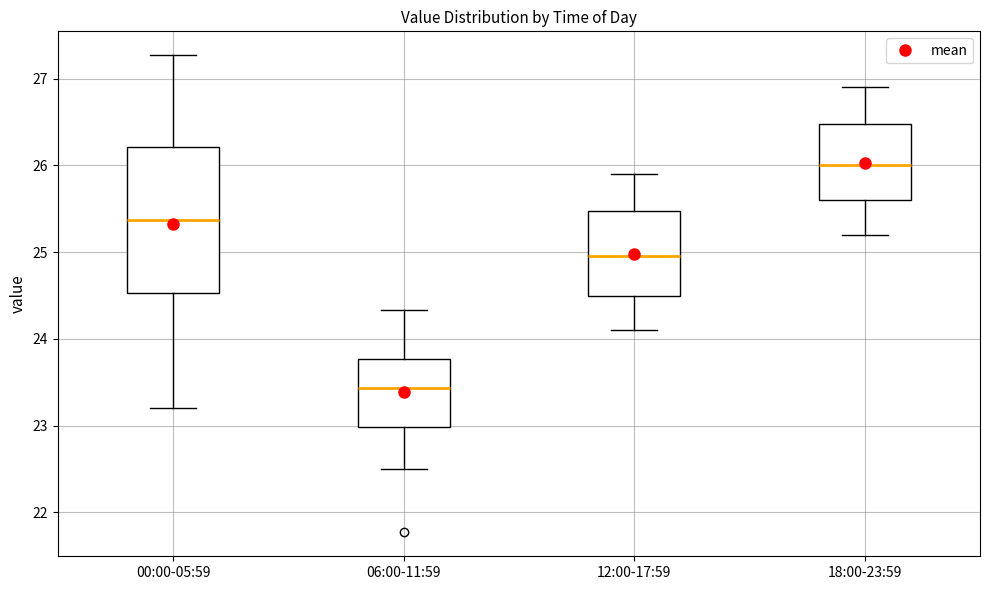

Comparing the boxes themselves (not the whiskers), which one is the tallest?

00:00-05:59